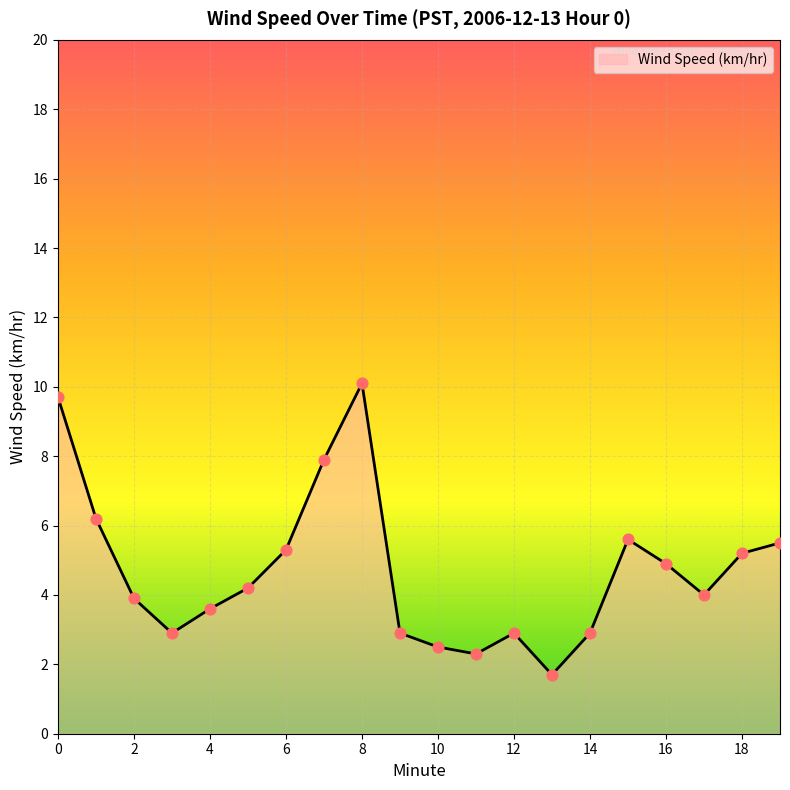

What is the minimum value shown in the chart?

1.7